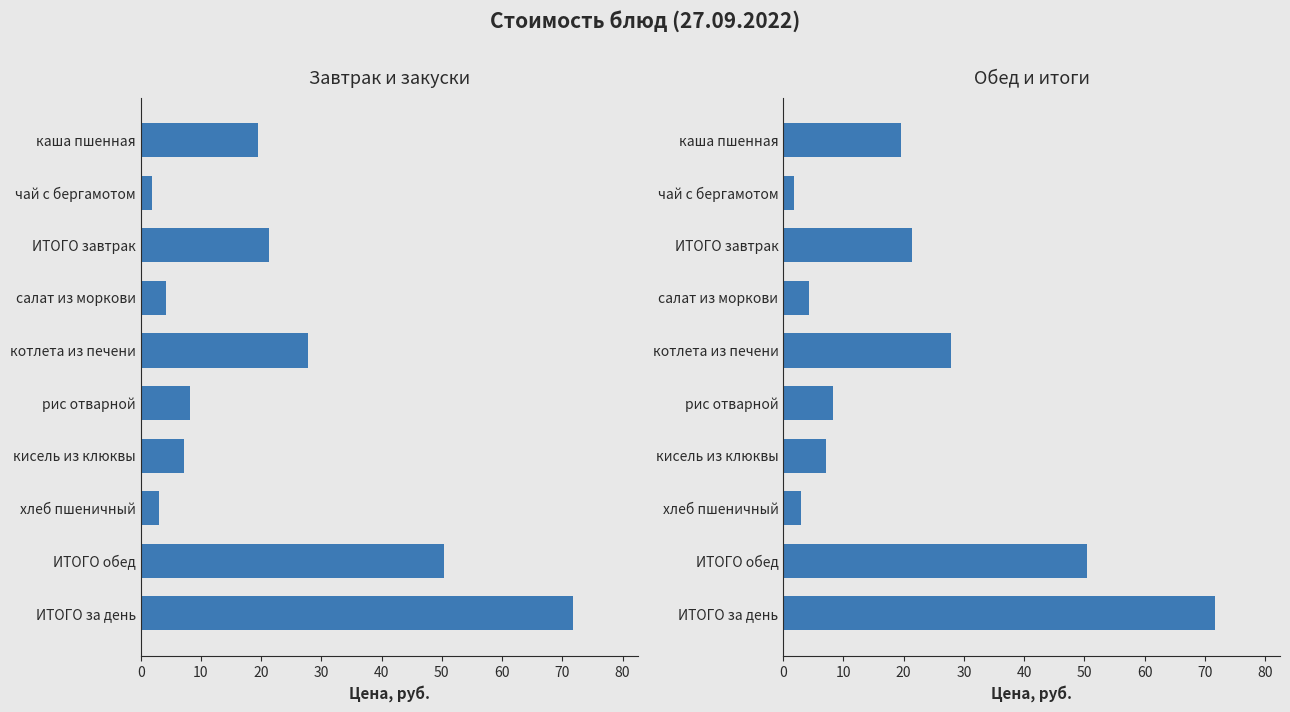

Count the number of data series in this chart.

1